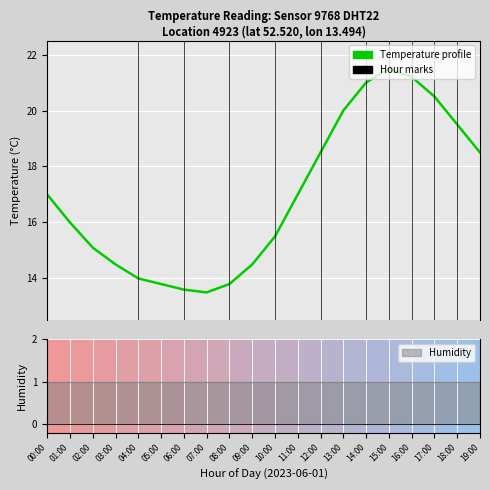

Count the number of values greater than 17.

8